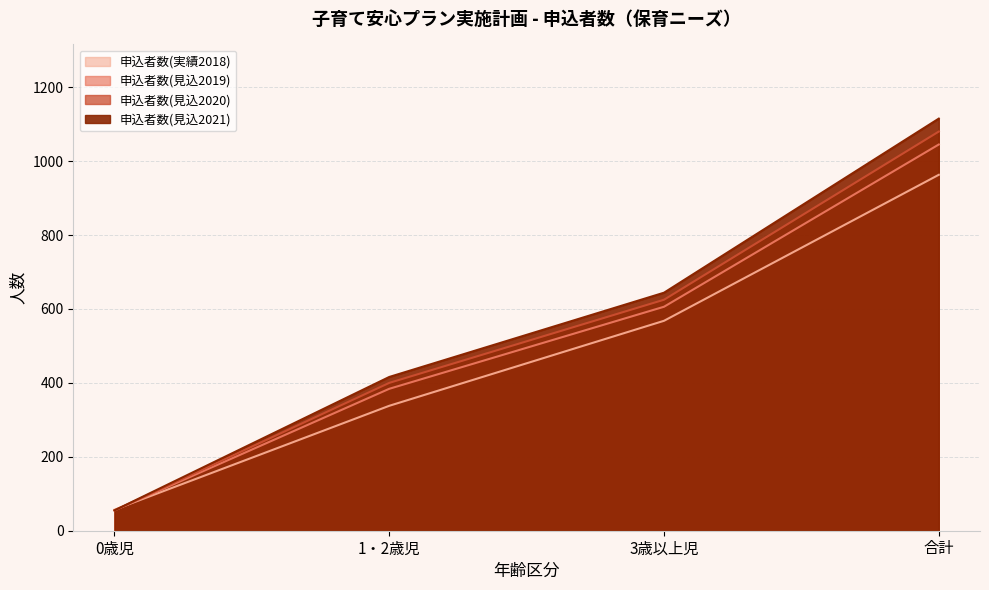

What is the difference between the highest and lowest values at 1・2歳児?

78